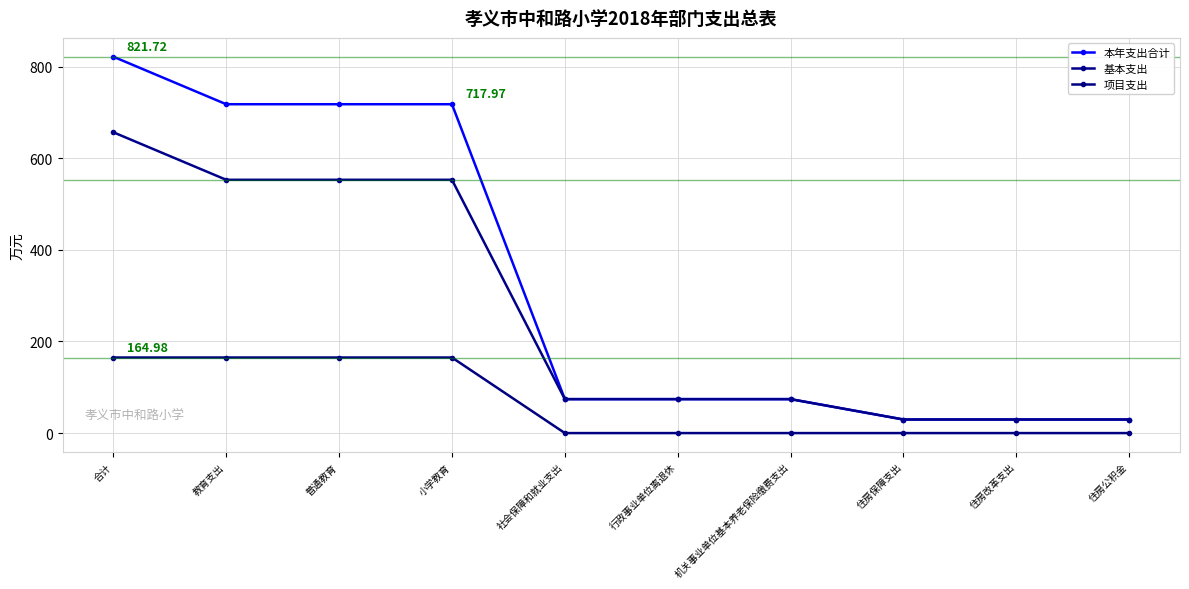

True or false: 本年支出合计 and 基本支出 intersect in this chart.

False